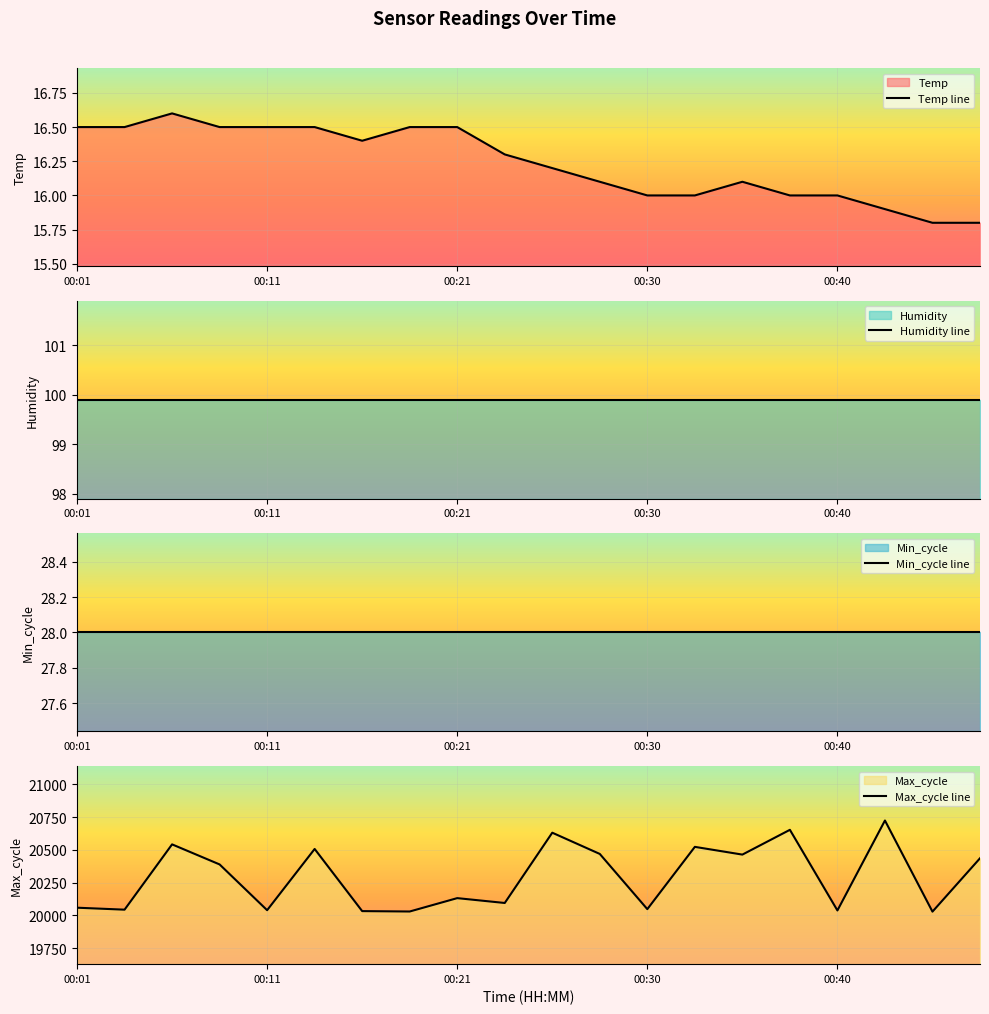

Reading left to right, extract all data points from this chart.

Temp line: 16.5	16.5	16.6	16.5	16.5	16.5	16.4	16.5	16.5	16.3	16.2	16.1	16.0	16.0	16.1	16.0	16.0	15.9	15.8	15.8
Humidity line: 99.9	99.9	99.9	99.9	99.9	99.9	99.9	99.9	99.9	99.9	99.9	99.9	99.9	99.9	99.9	99.9	99.9	99.9	99.9	99.9
Min_cycle line: 28.0	28.0	28.0	28.0	28.0	28.0	28.0	28.0	28.0	28.0	28.0	28.0	28.0	28.0	28.0	28.0	28.0	28.0	28.0	28.0
Max_cycle line: 20059.0	20044.0	20542.0	20389.0	20040.0	20507.0	20033.0	20030.0	20132.0	20095.0	20631.0	20469.0	20048.0	20523.0	20464.0	20653.0	20038.0	20724.0	20029.0	20436.0